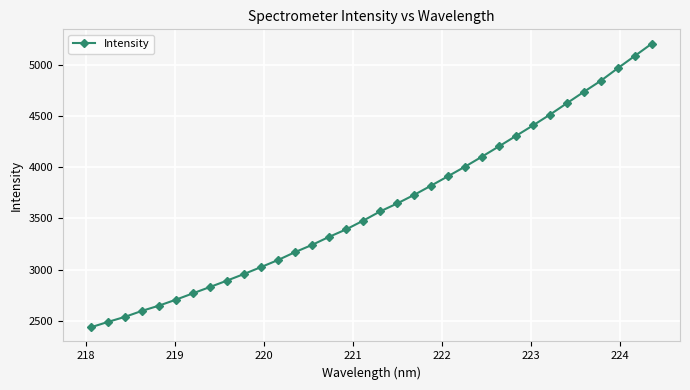

What is the value of the 20th point from the left?

3730.1